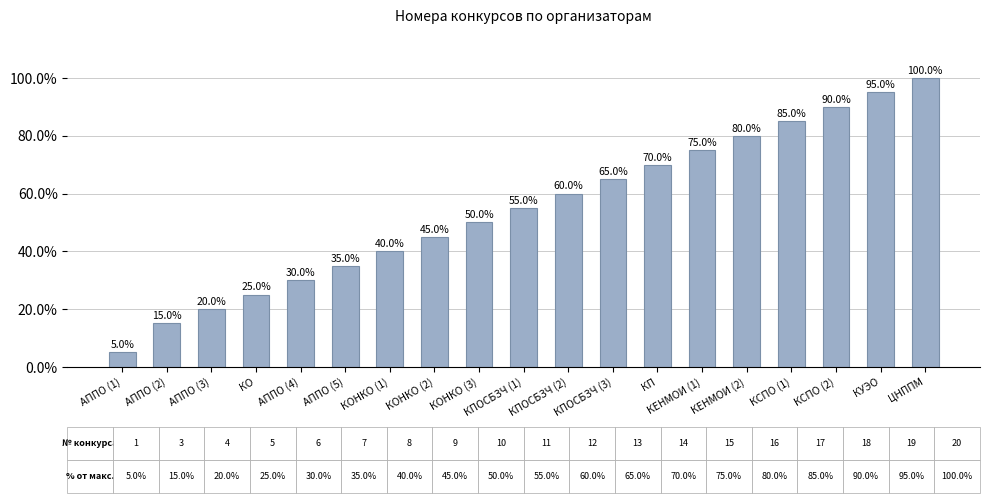

List the labels in order of value, largest first.

ЦНППМ, КУЭО, КСПО (2), КСПО (1), КЕНМОИ (2), КЕНМОИ (1), КП, КПОСБЗЧ (3), КПОСБЗЧ (2), КПОСБЗЧ (1), КОНКО (3), КОНКО (2), КОНКО (1), АППО (5), АППО (4), КО, АППО (3), АППО (2), АППО (1)